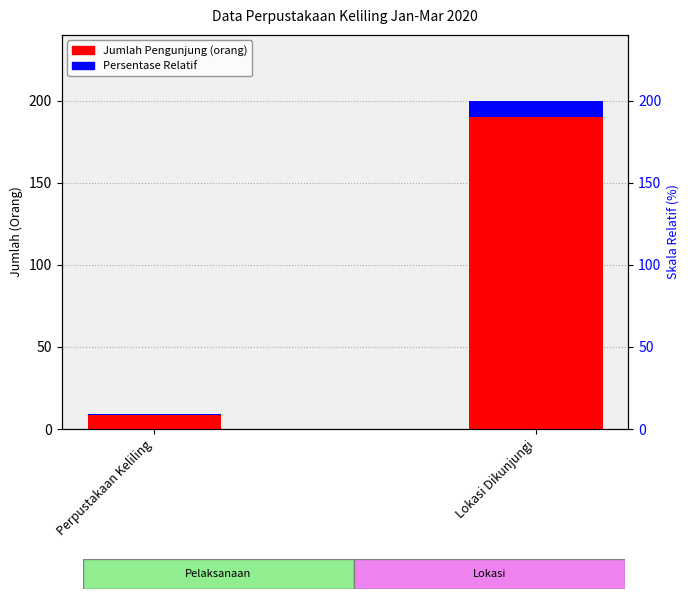

Reading left to right, transcribe all the data shown in this chart.

Jumlah Pengunjung: Perpustakaan Keliling=9.0	Lokasi Dikunjungi=200.0
Persentase Relatif: Perpustakaan Keliling=0.4	Lokasi Dikunjungi=10.0